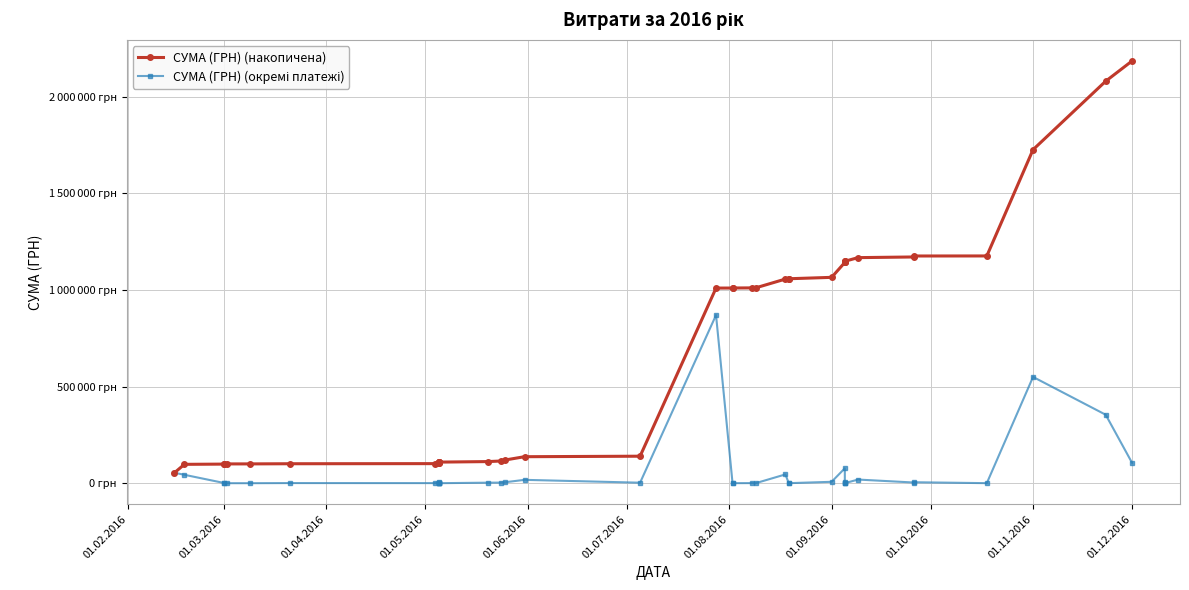

Which series has the largest total across all categories?

СУМА (ГРН) (накопичена)